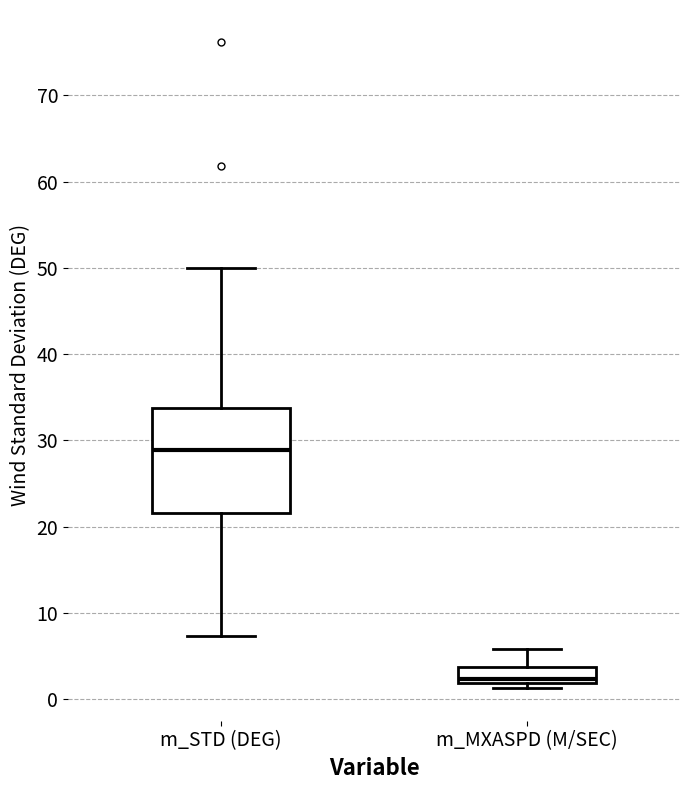

Which box has the highest median line?

m_STD (DEG)